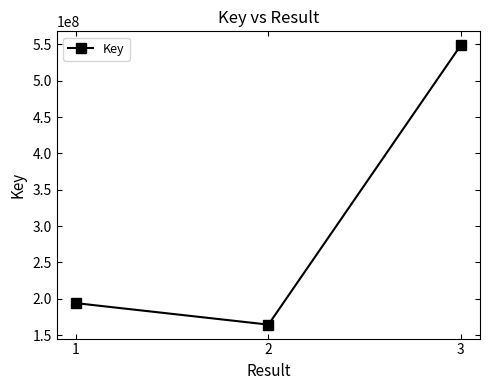

The value at 3 is 222831077. True or false?

False